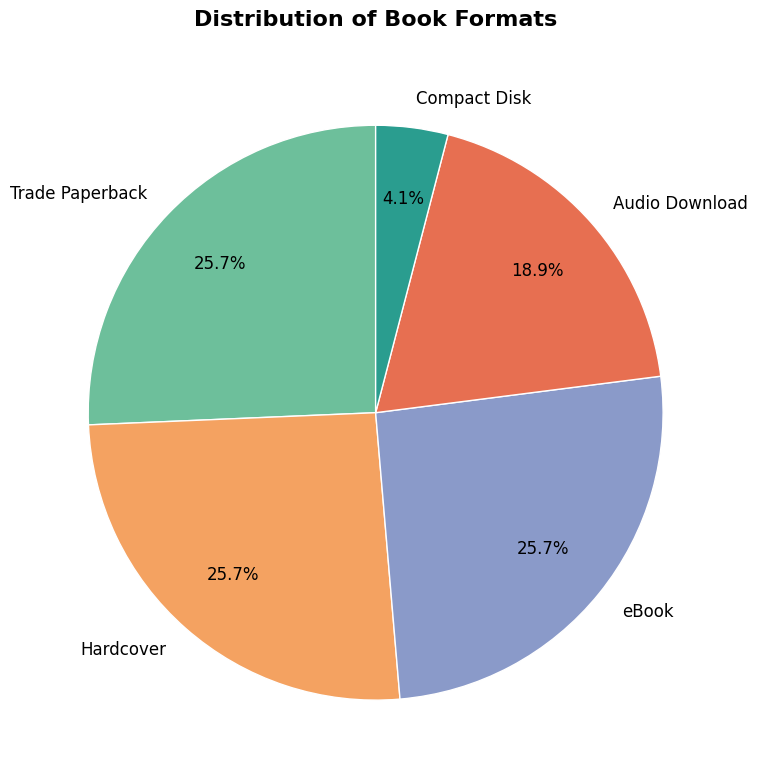

How many segments does this pie chart have?

5